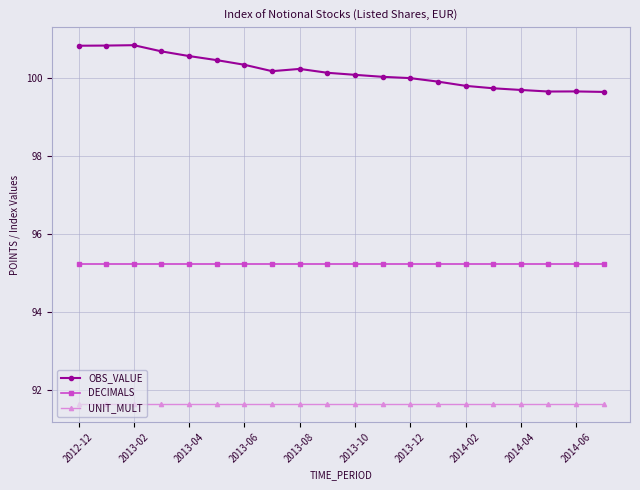

What is the maximum value for OBS_VALUE?

100.8